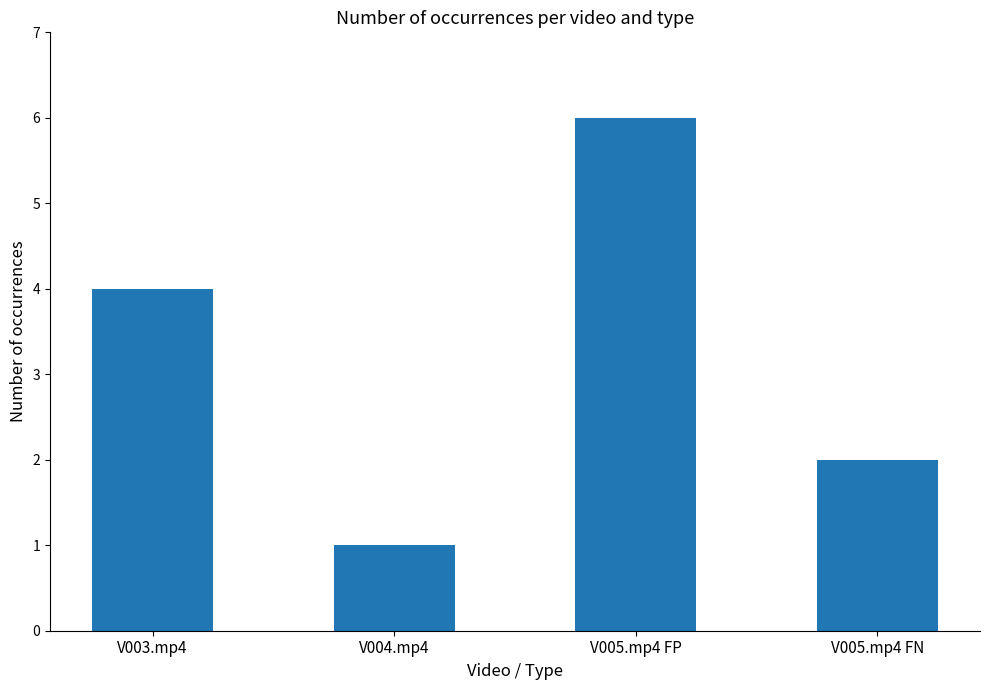

What is the difference between the maximum and second lowest values?

4